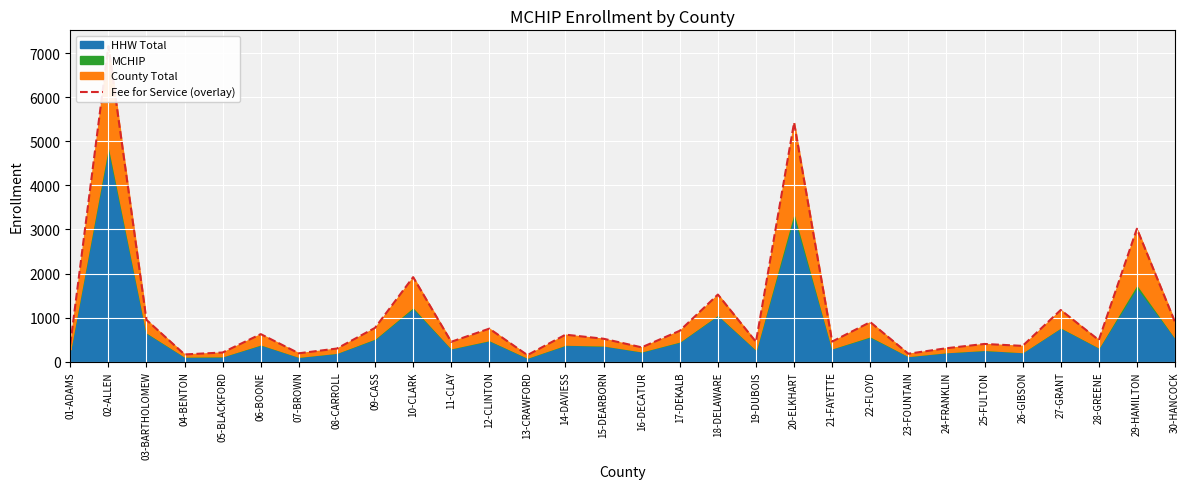

Reading left to right, list all the values displayed in this chart.

394	7157	948	165	209	626	191	299	768	1918	452	750	150	613	521	326	702	1523	450	5421	457	898	181	306	403	359	1173	491	3016	898